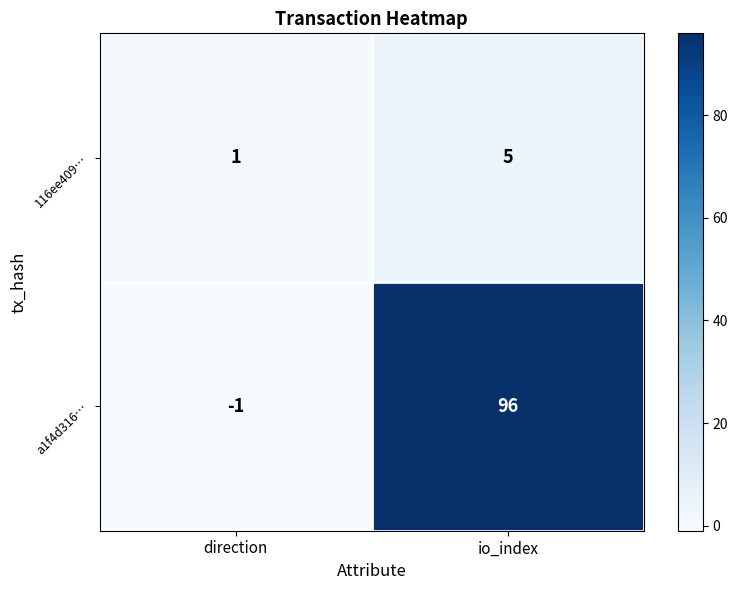

What is the difference between the 116ee409… values at io_index and direction?

4